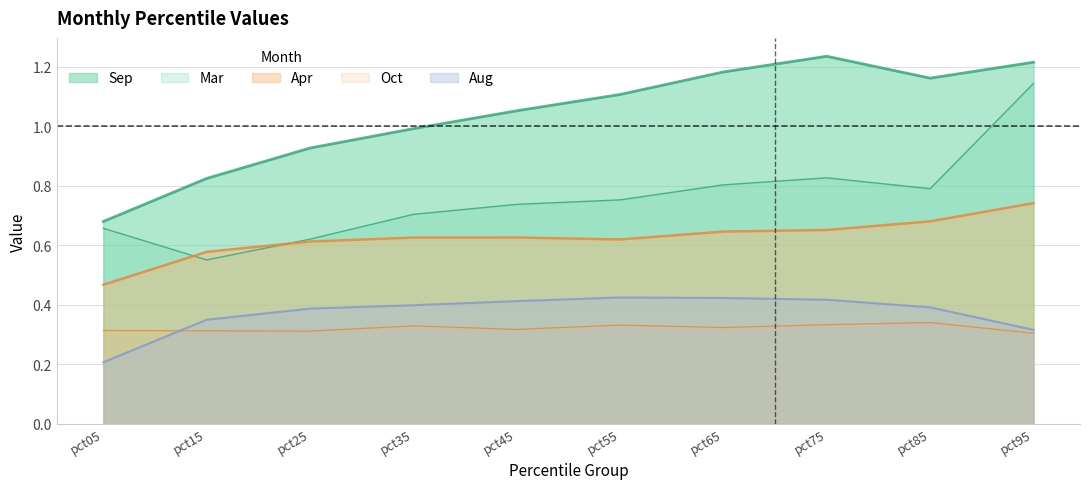

At pct95, list the series in order from largest to smallest.

Sep, Mar, Apr, Aug, Oct